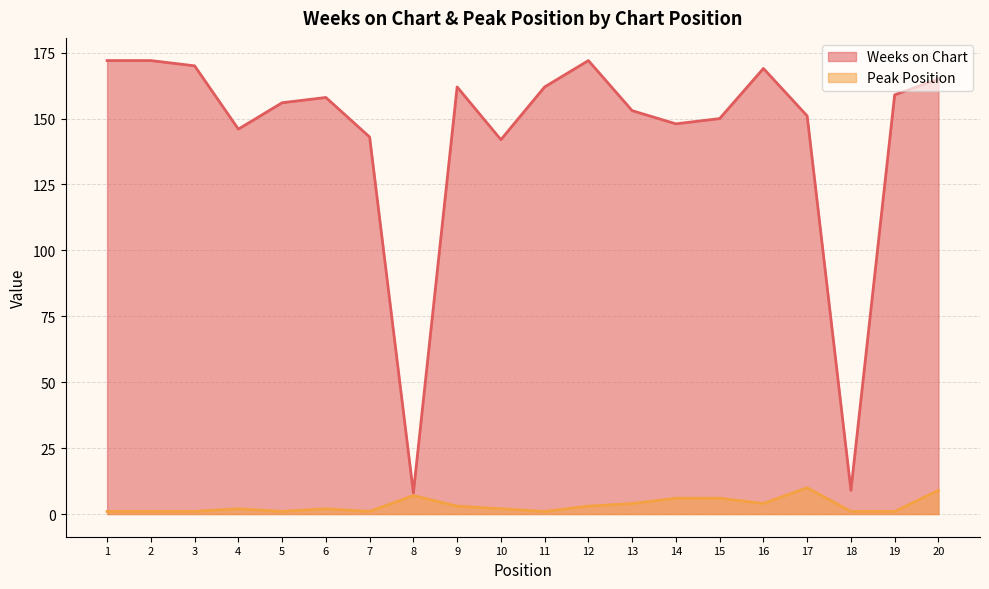

Reading left to right, list all the values displayed in this chart.

Weeks on Chart: 1=172	2=172	3=170	4=146	5=156	6=158	7=143	8=8	9=162	10=142	11=162	12=172	13=153	14=148	15=150	16=169	17=151	18=9	19=159	20=165
Peak Position: 1=1	2=1	3=1	4=2	5=1	6=2	7=1	8=7	9=3	10=2	11=1	12=3	13=4	14=6	15=6	16=4	17=10	18=1	19=1	20=9